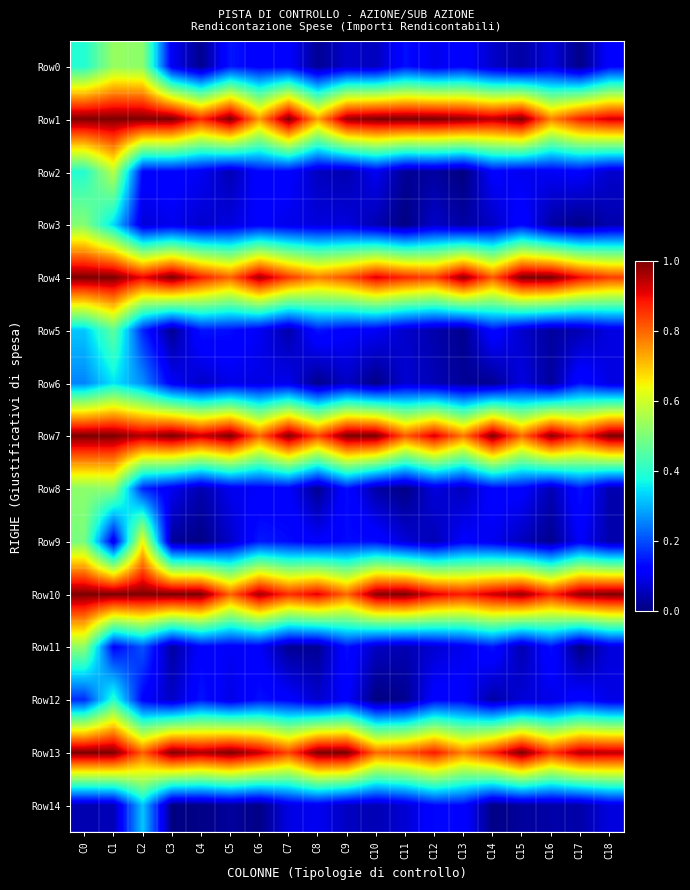

At how many categories does at least one series exceed 0?

19